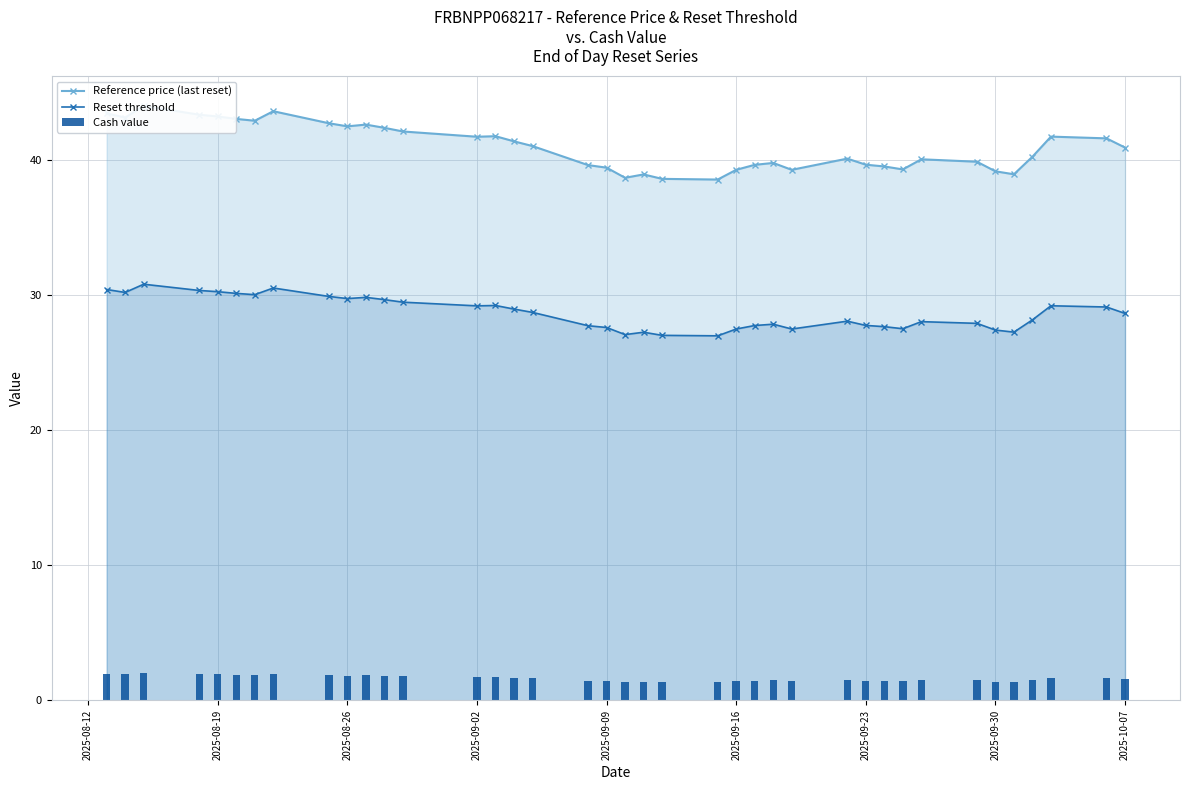

What is the maximum value for Reset threshold?

30.8